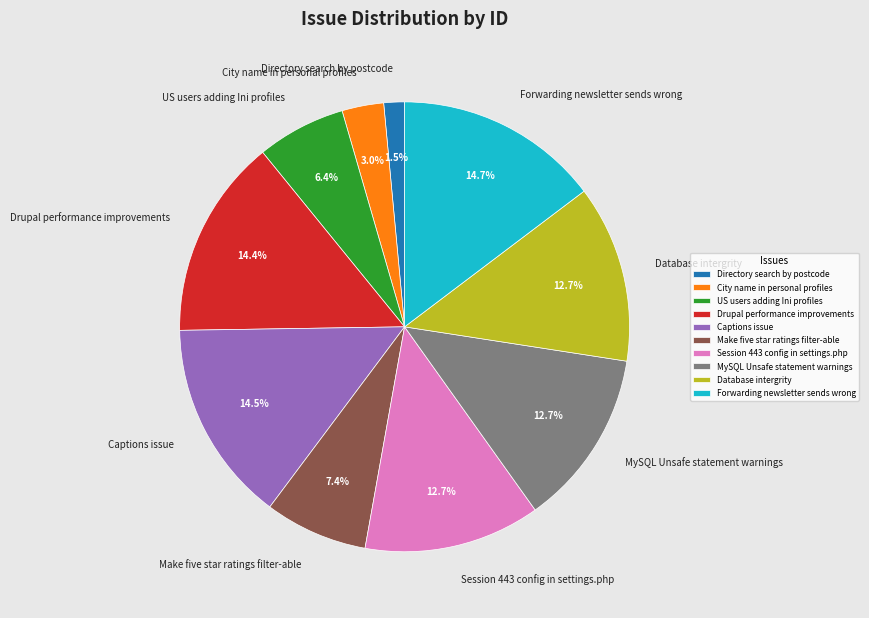

To the nearest percent, what is the average slice percentage?

10%